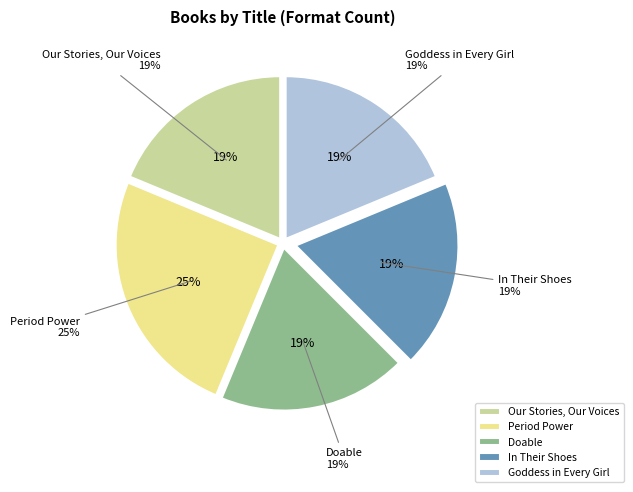

Which slice is the smallest?

Our Stories, Our Voices